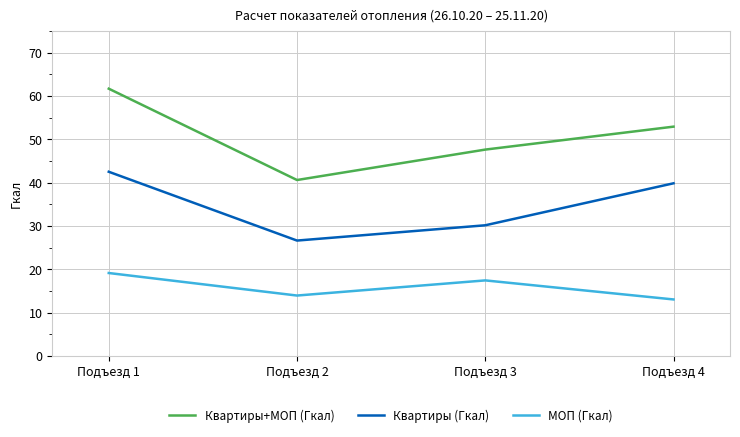

At which label does Квартиры (Гкал) first exceed 39?

Подъезд 1